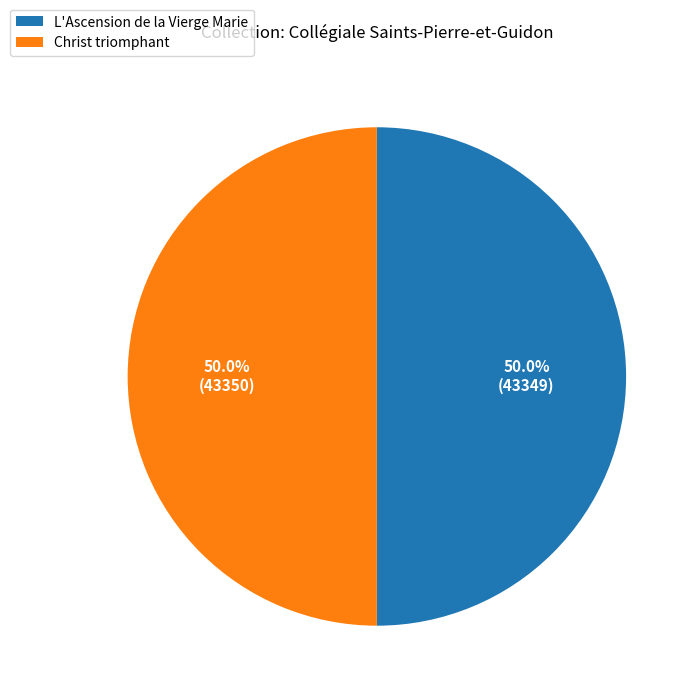

Is it true that L'Ascension de la Vierge Marie is 61% of the pie?

False